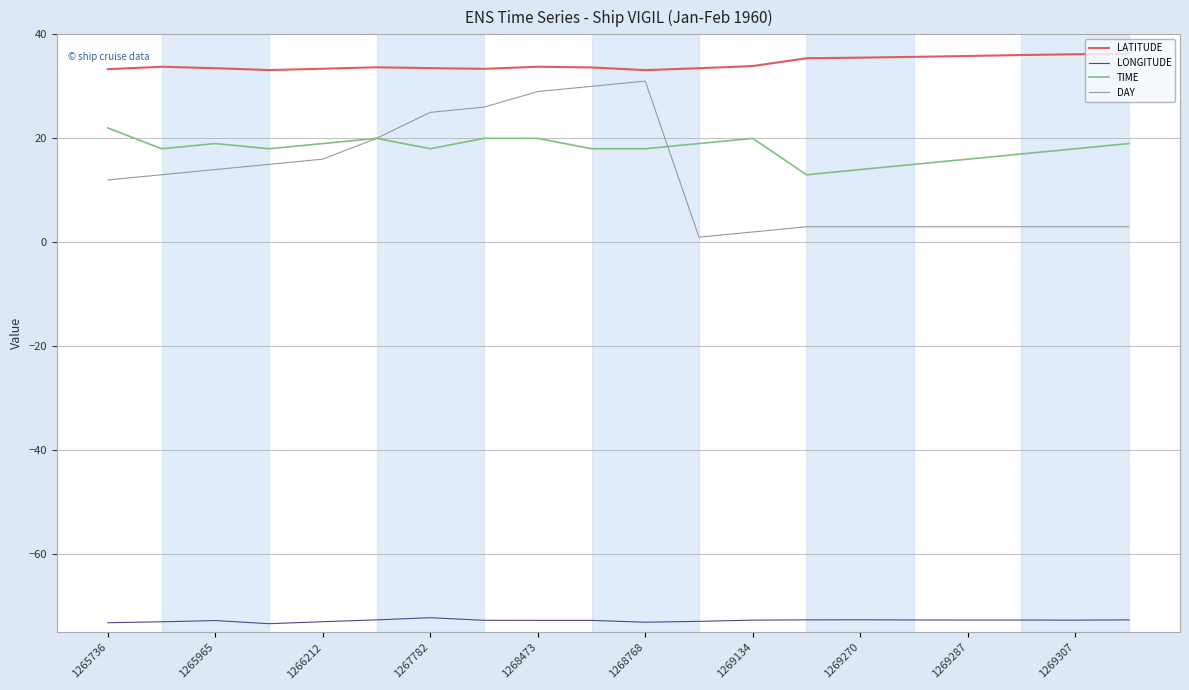

Which series has the largest range (max minus min)?

DAY